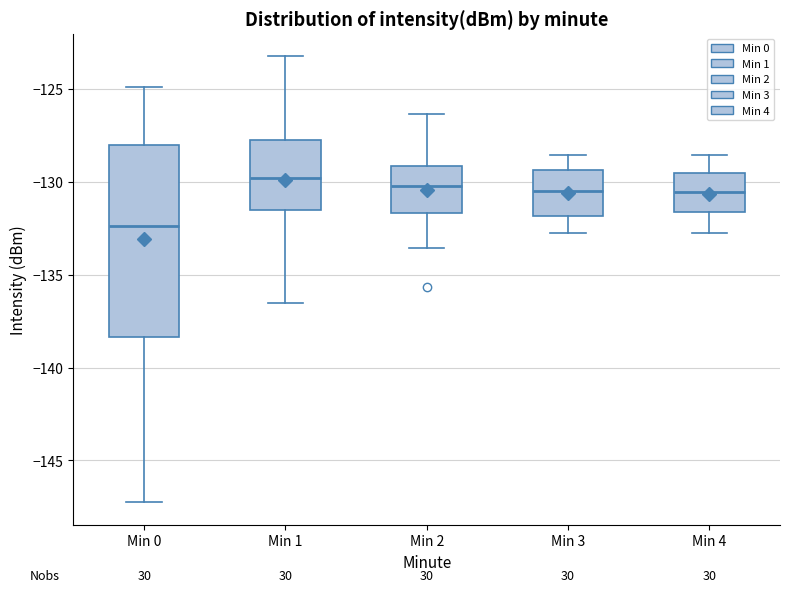

Reading left to right, transcribe this box plot: for each box, give where its median line is, the range the box spans, and where its two whiskers end, as read against the y-axis. The values are not printed on the chart, so give them approximately, as read against the axis.

Min 0: median -132.5, box -138.5 to -128.0, whiskers -147.5 to -125.0
Min 1: median -130.0, box -131.5 to -127.5, whiskers -136.5 to -123.0
Min 2: median -130.0, box -131.5 to -129.0, whiskers -133.5 to -126.5
Min 3: median -130.5, box -132.0 to -129.5, whiskers -133.0 to -128.5
Min 4: median -130.5, box -131.5 to -129.5, whiskers -133.0 to -128.5